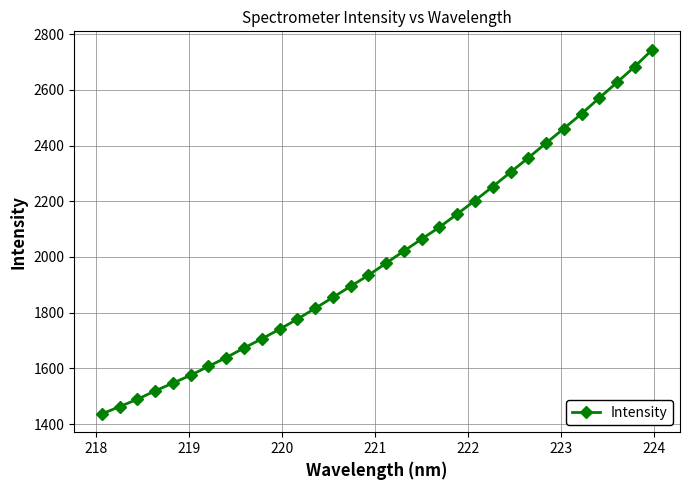

What is the average value?

2003.8